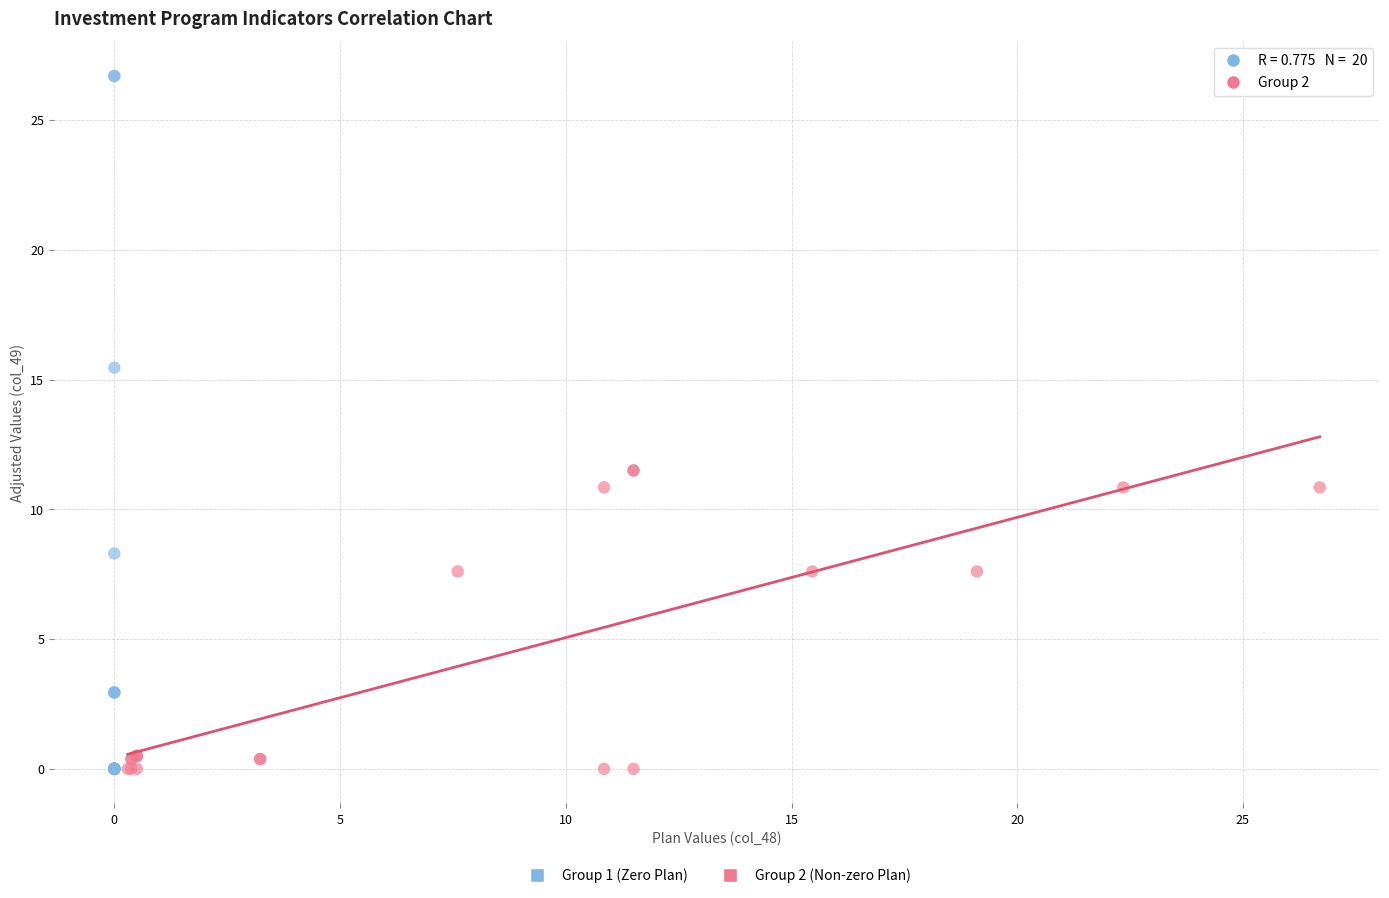

Which series contains the highest Y value?

Group 1 (Zero Plan)